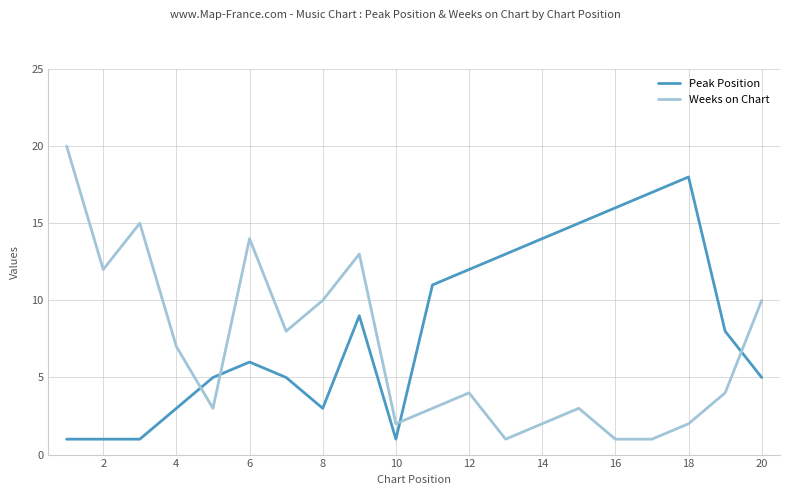

How many intersections are there between Peak Position and Weeks on Chart?

4